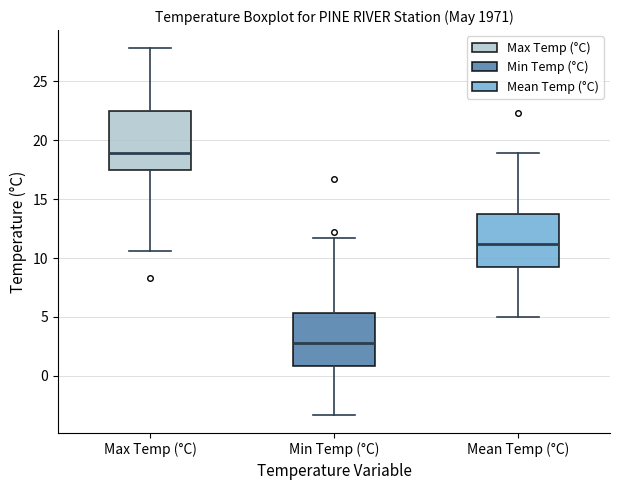

Which box's median line is the highest?

Max Temp (°C)